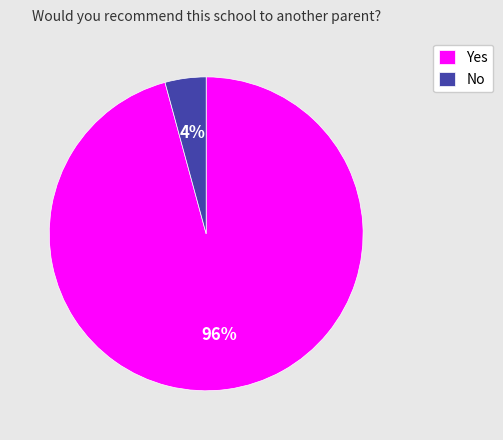

Is there any slice that represents more than half of the pie?

Yes